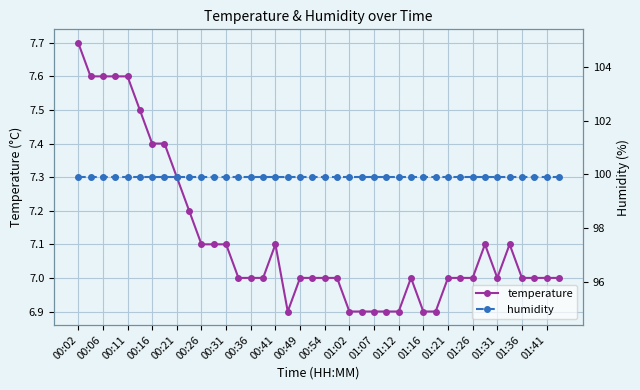

What is the minimum value for temperature?

6.9